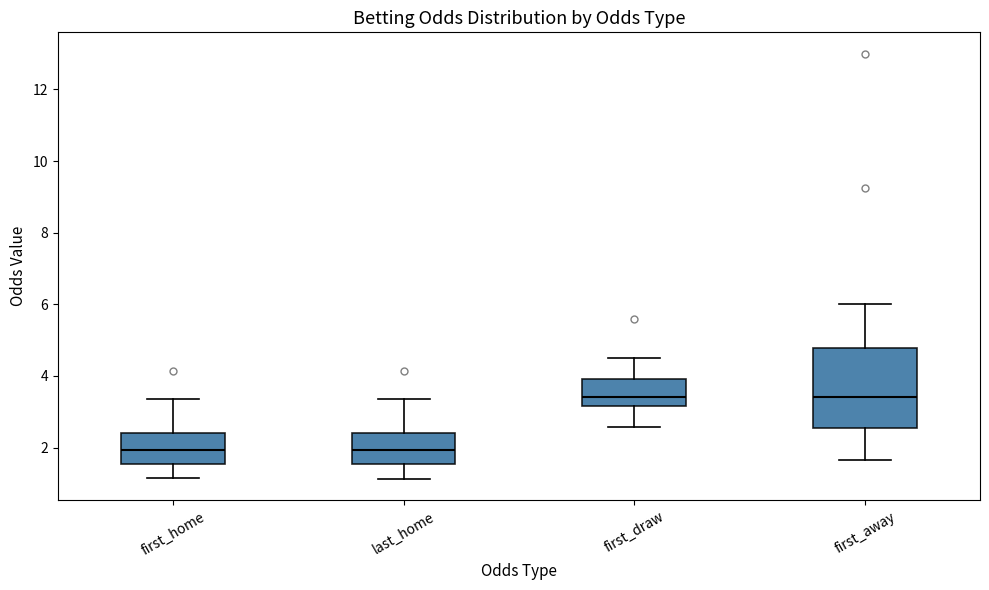

Where is the lower edge of the box for first_away on the y-axis? The values are not printed on the chart, so give them approximately, as read against the axis.

2.6